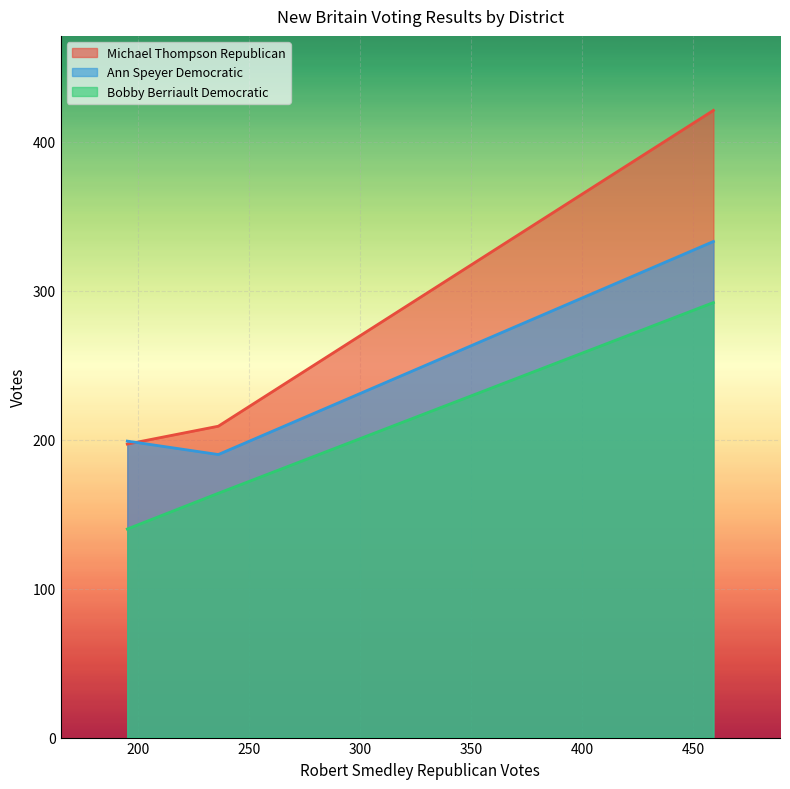

Is it true that Ann Speyer Democratic equals 190 at 13-St. John Paul II School?

True